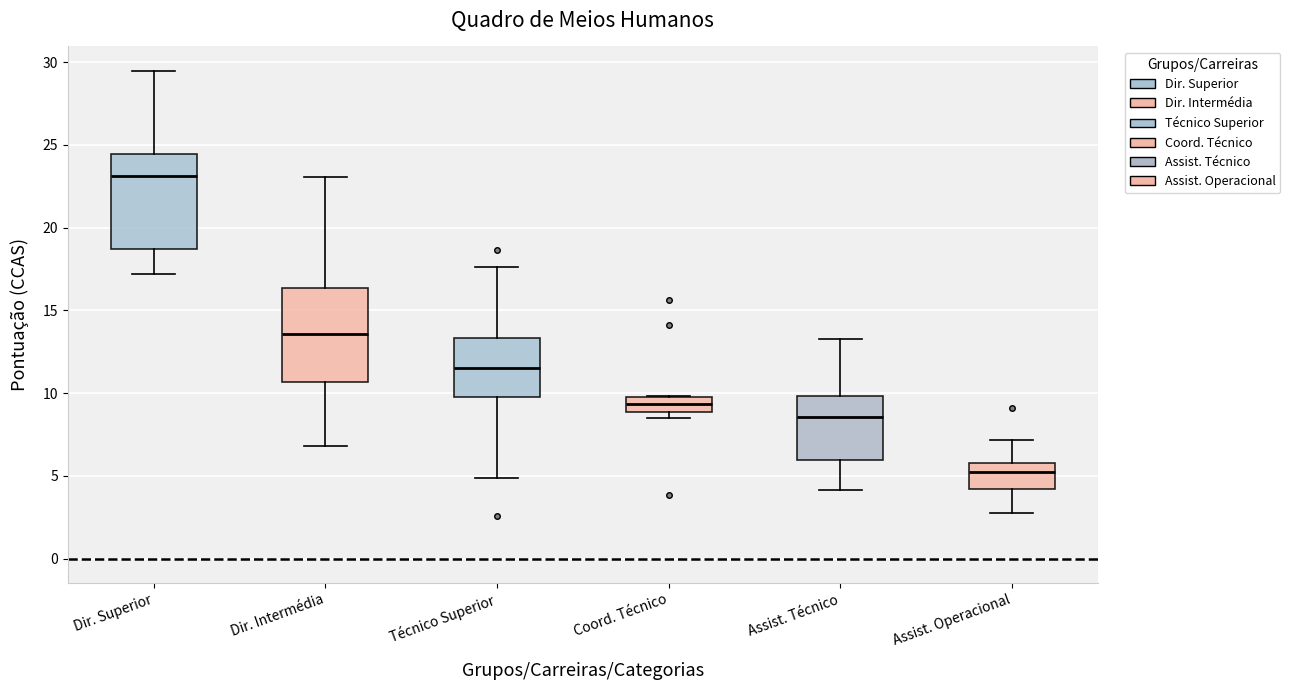

Where does the lower whisker of the box for Dir. Intermédia end on the y-axis? The values are not printed on the chart, so give them approximately, as read against the axis.

7.0